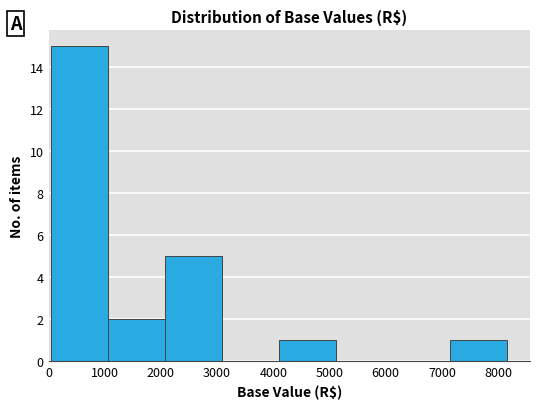

Which range on the x-axis has the tallest bar?

0 to 1100